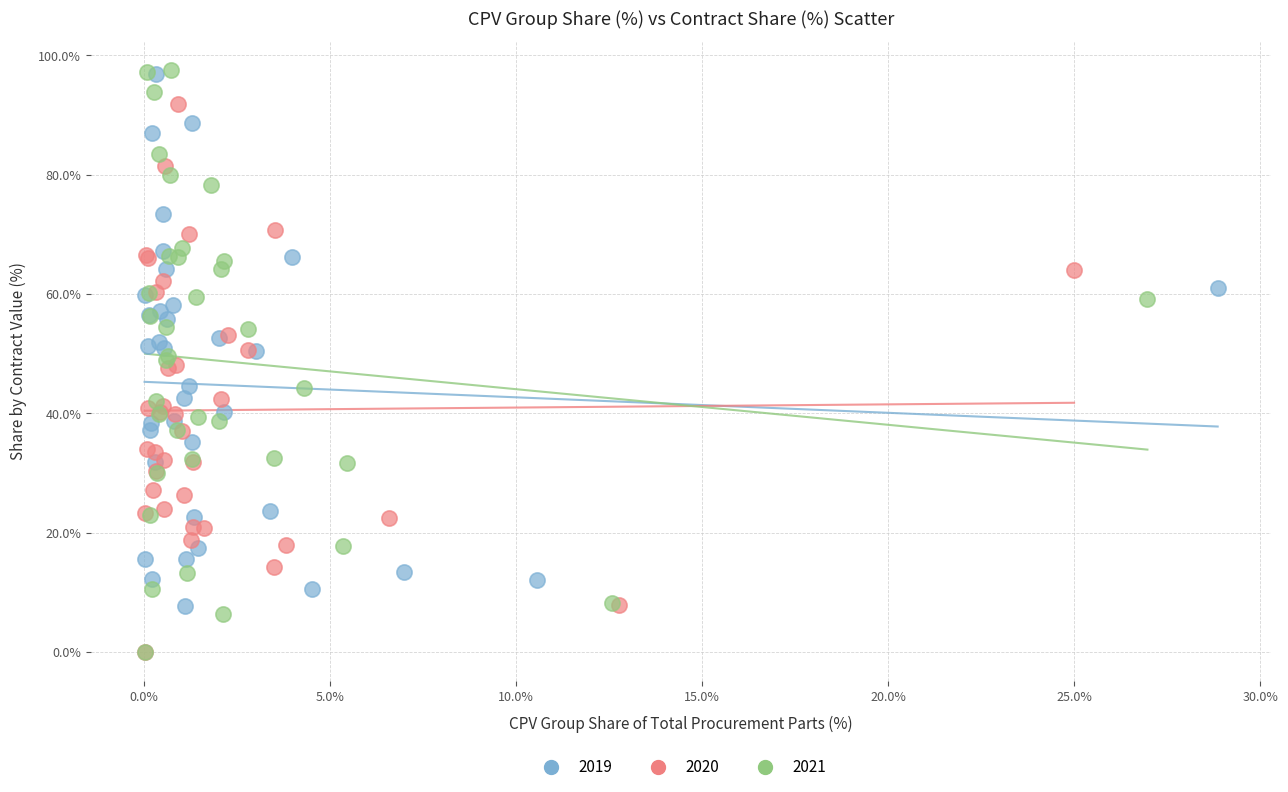

What are all the series names shown in the legend?

2019, 2020, 2021